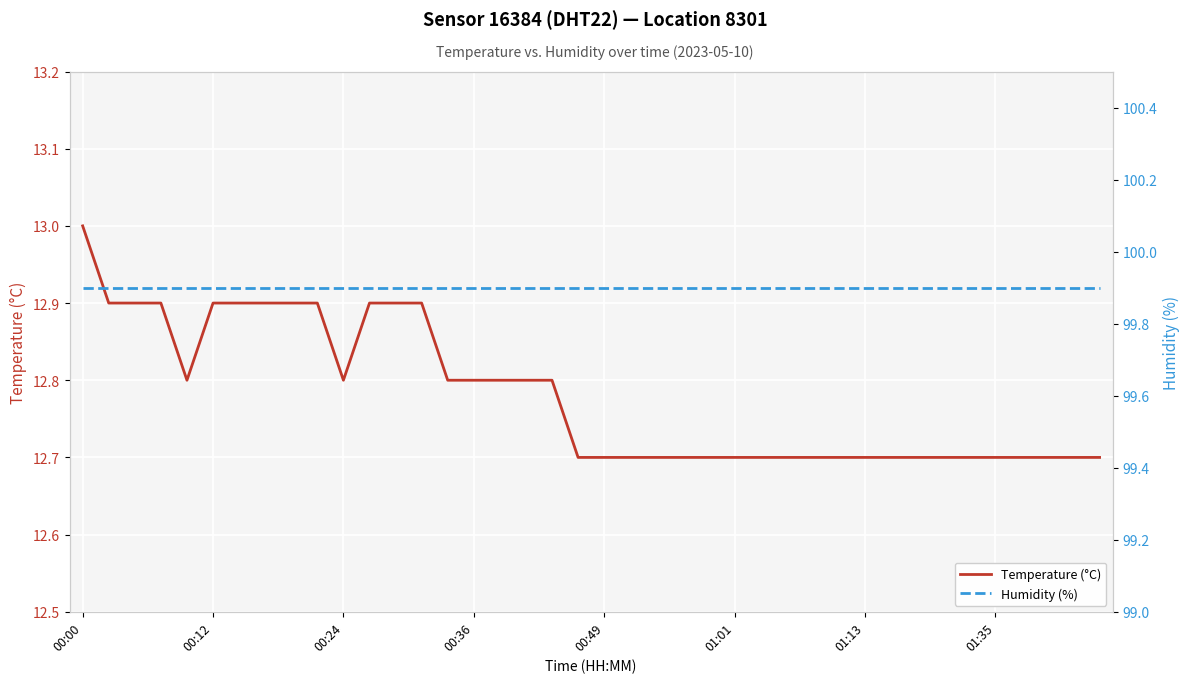

True or false: Temperature (°C) has a value of 20.3 at 00:12.

False